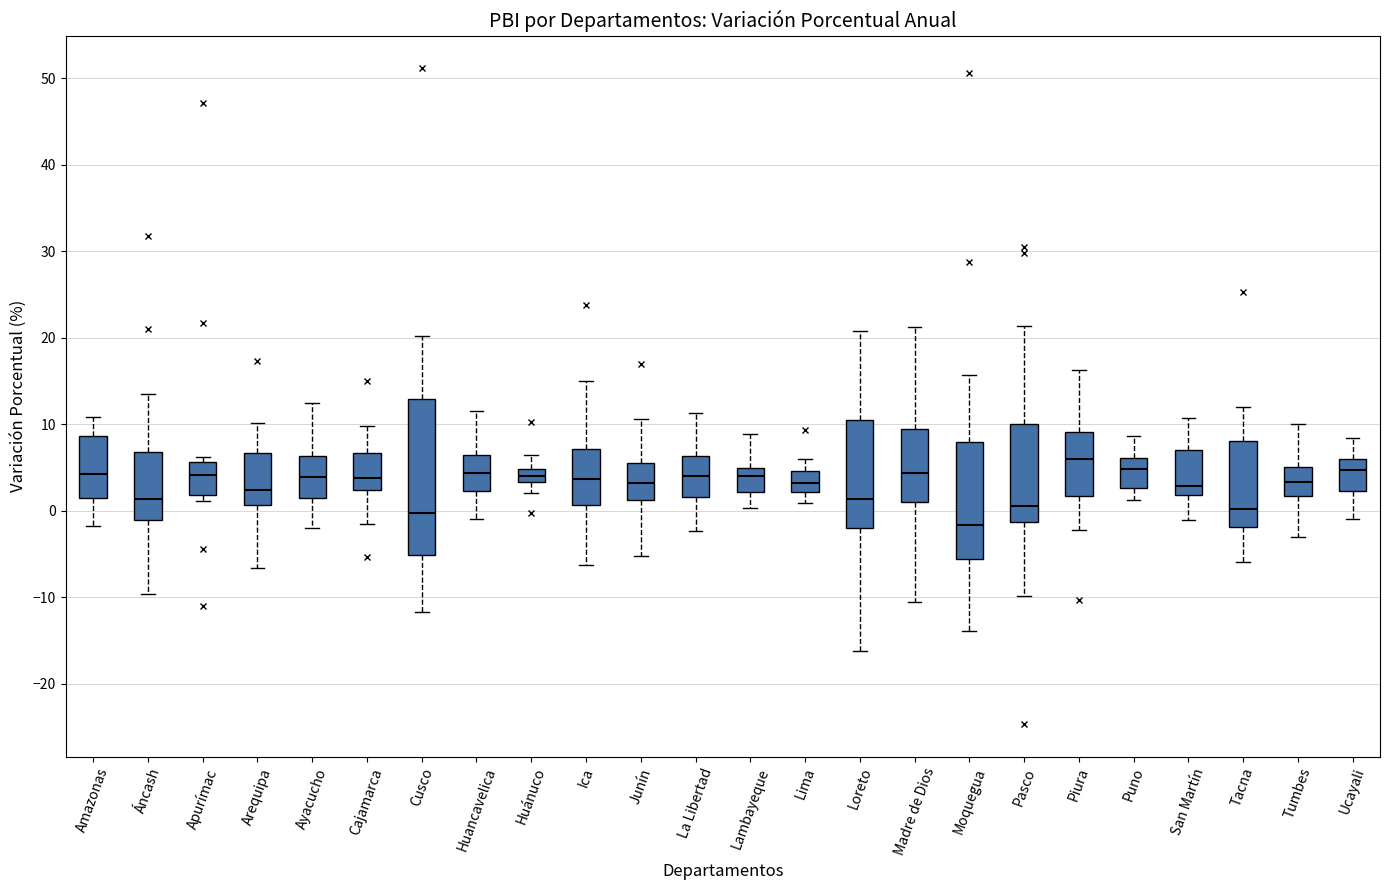

Which box has the lowest median line?

Moquegua